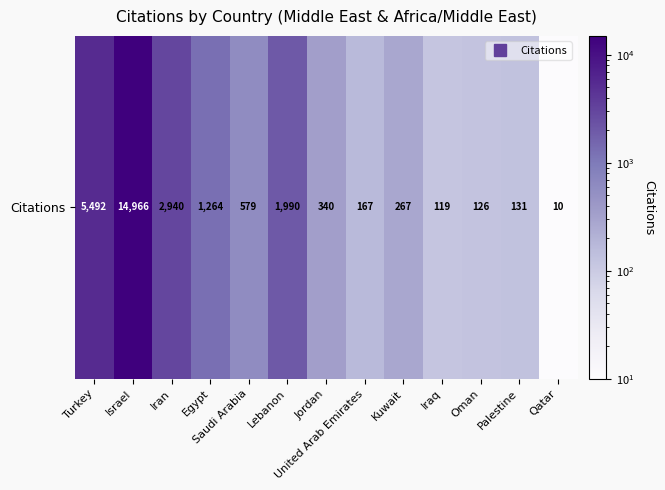

Between Jordan and Turkey, which is larger?

Turkey